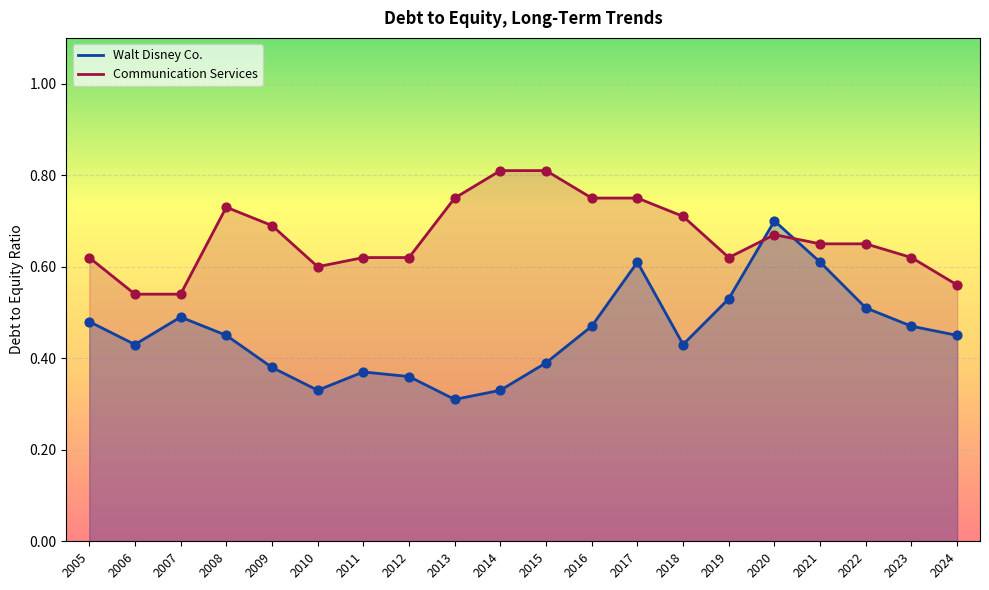

Which series has the largest total across all categories?

Communication Services